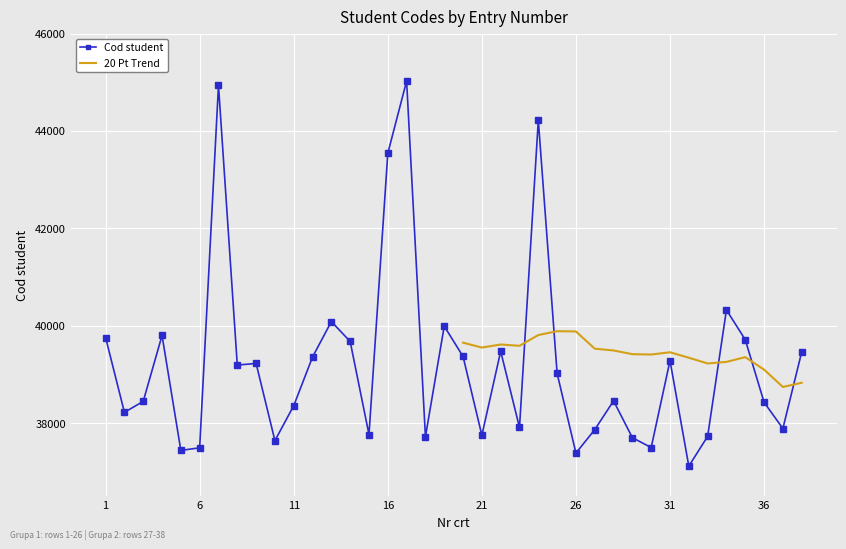

List the labels in order of value, smallest first.

32, 26, 5, 6, 30, 10, 29, 18, 33, 21, 15, 27, 37, 23, 2, 11, 36, 3, 28, 25, 8, 9, 31, 12, 20, 38, 22, 14, 35, 1, 4, 19, 13, 34, 16, 24, 7, 17